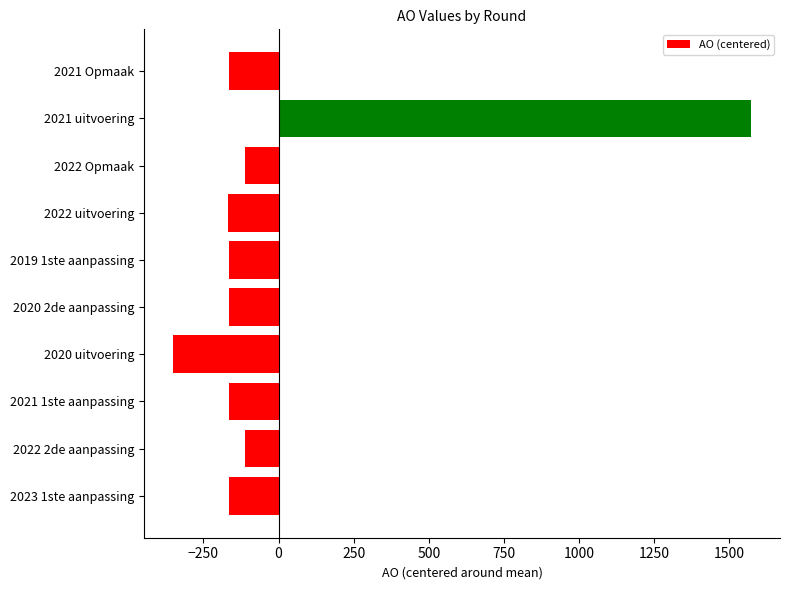

Read the value at 2022 Opmaak.

-110.9